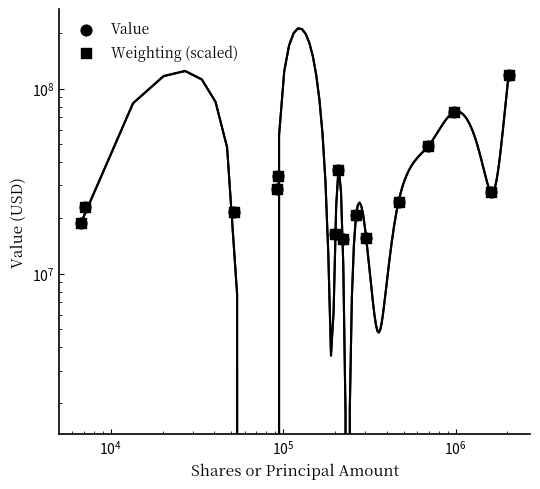

At how many categories does at least one series exceed 76309778?

1